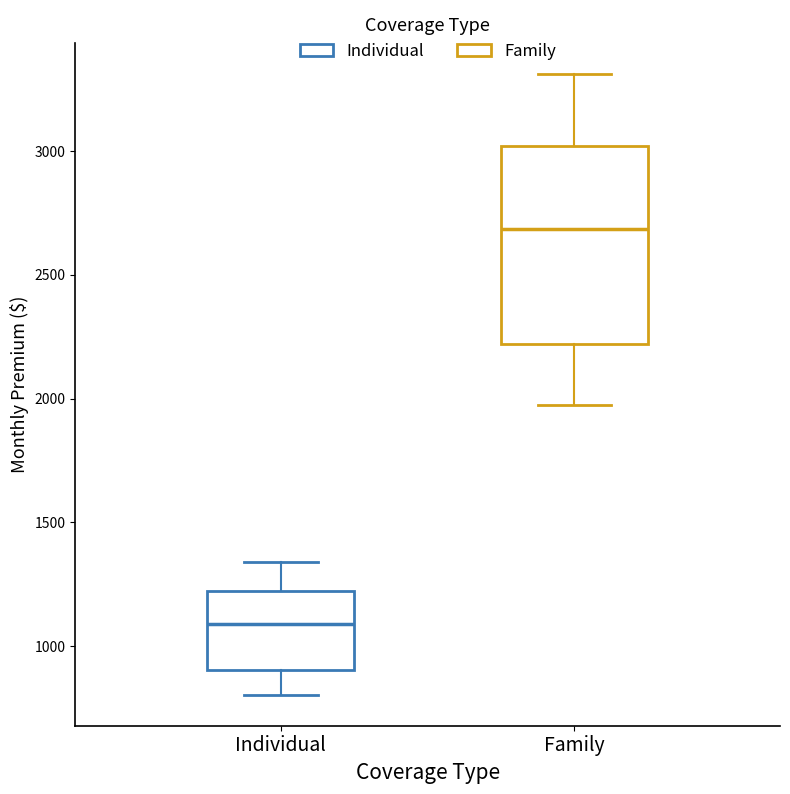

Which box is the tallest, from its lower edge to its upper edge?

Family